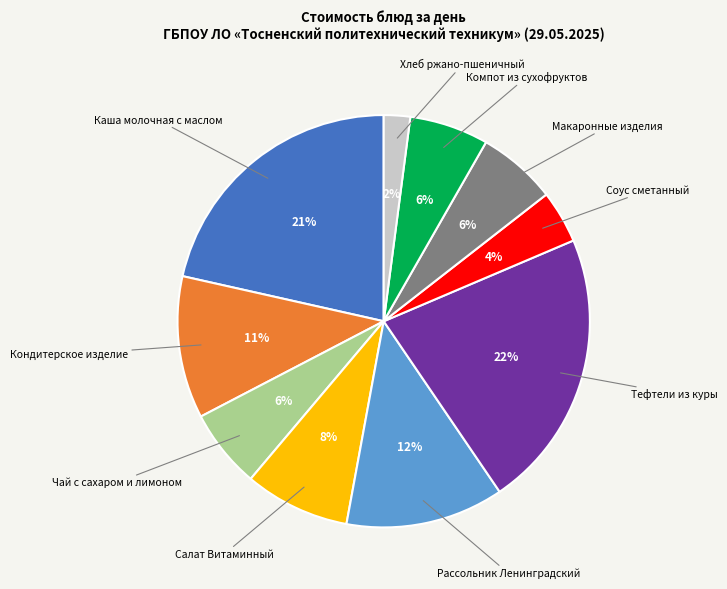

How many slices are in this pie chart?

10